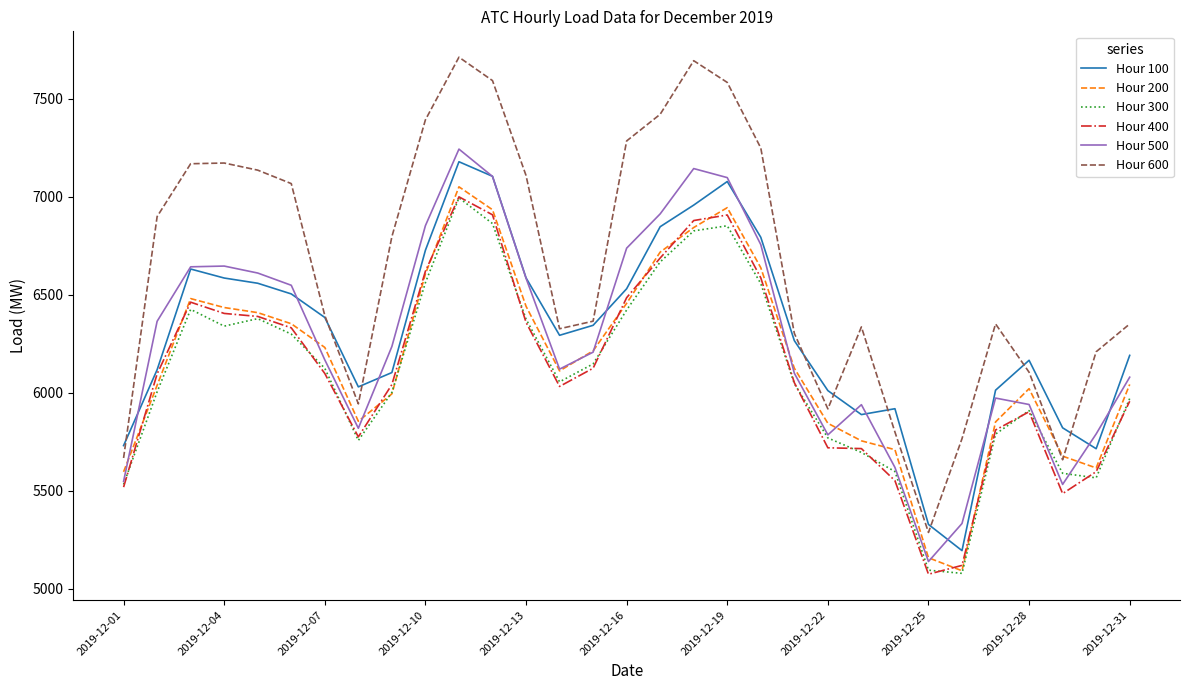

Which series has the largest total across all categories?

Hour 600